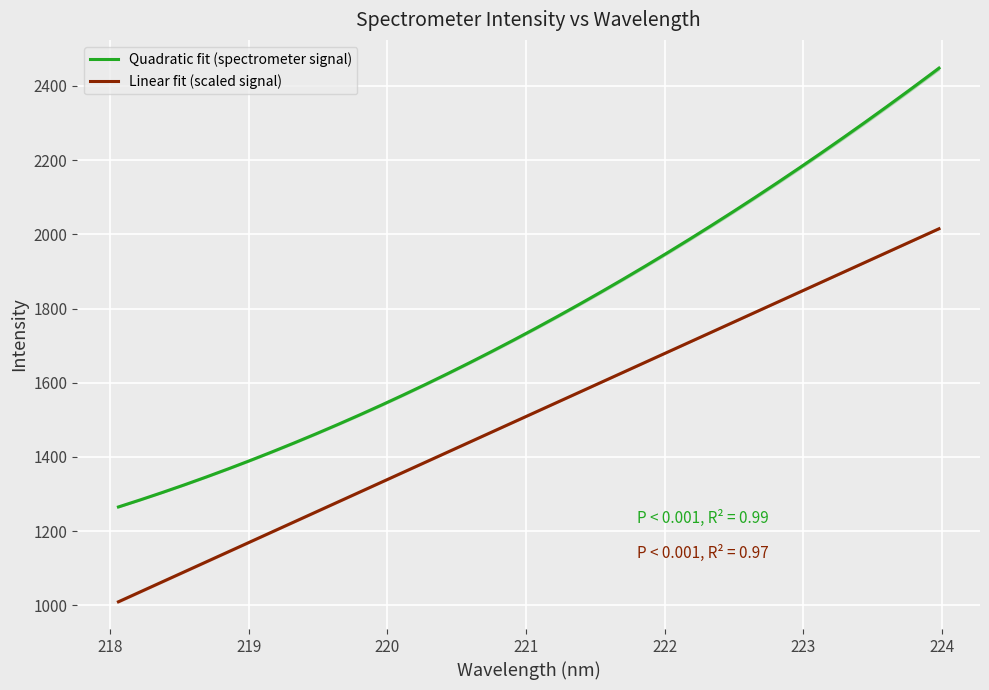

Is it true that the value at 223.0264 is 3355.6?

False